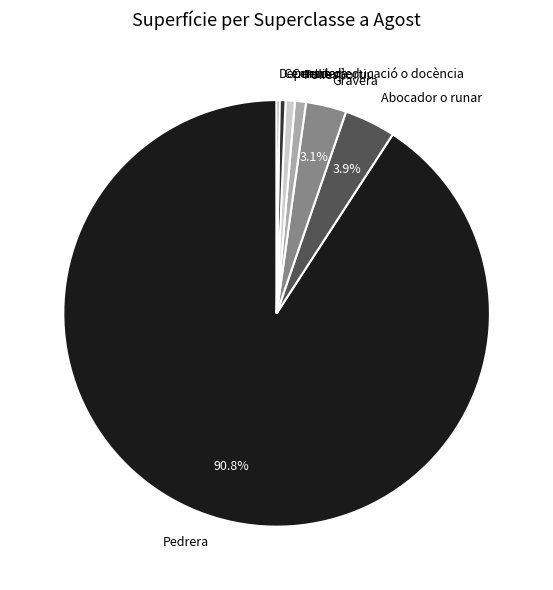

Which slice is the largest?

Pedrera